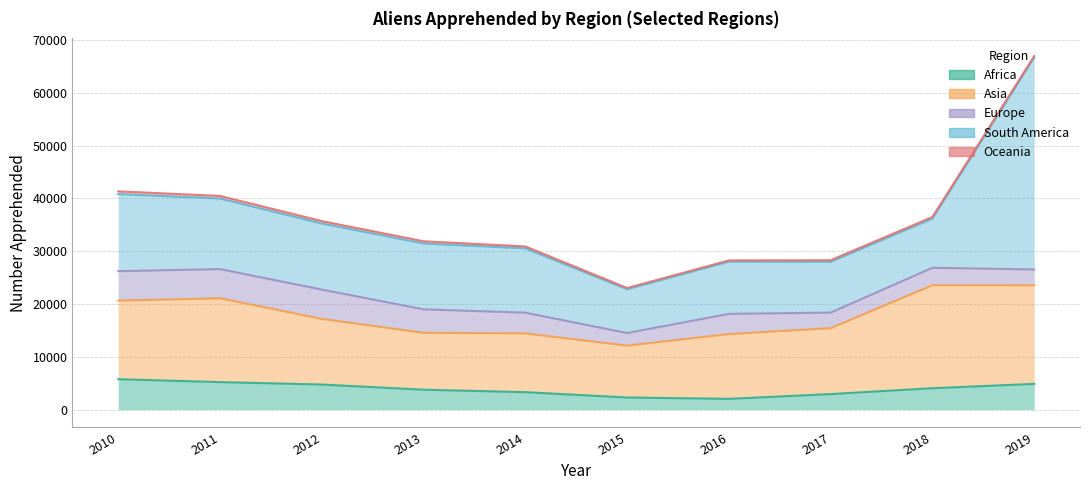

Does the chart have visible grid lines?

Yes